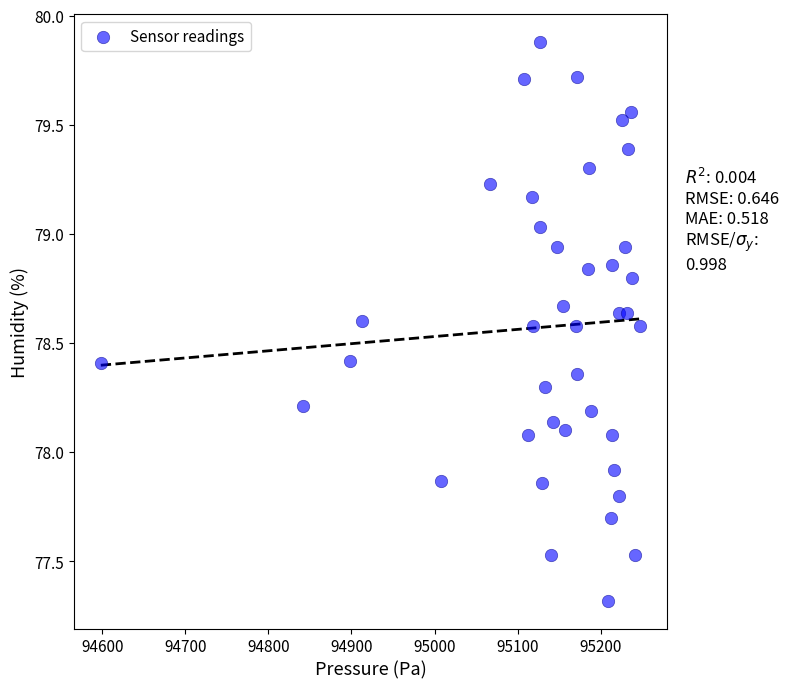

What is the range of Y values (max minus min)?

2.6